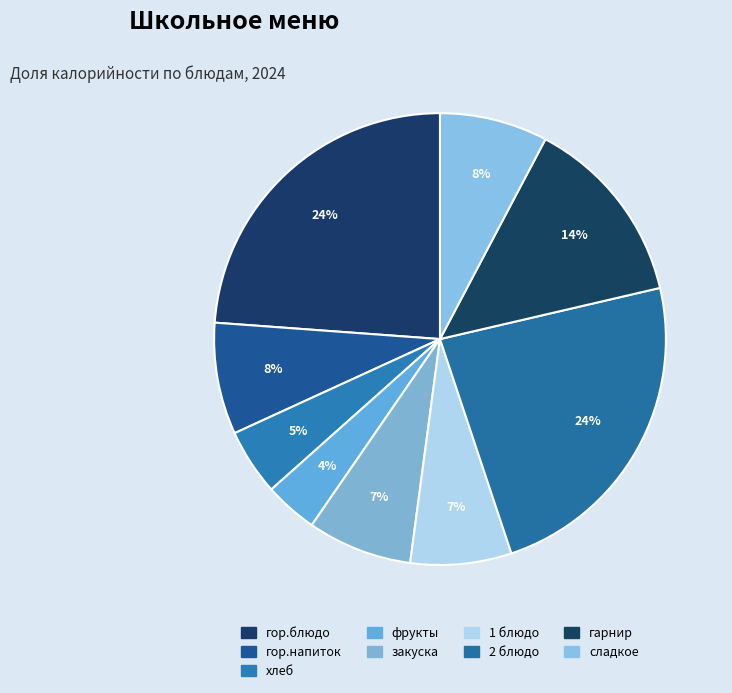

Is гор.напиток the majority of the pie?

No